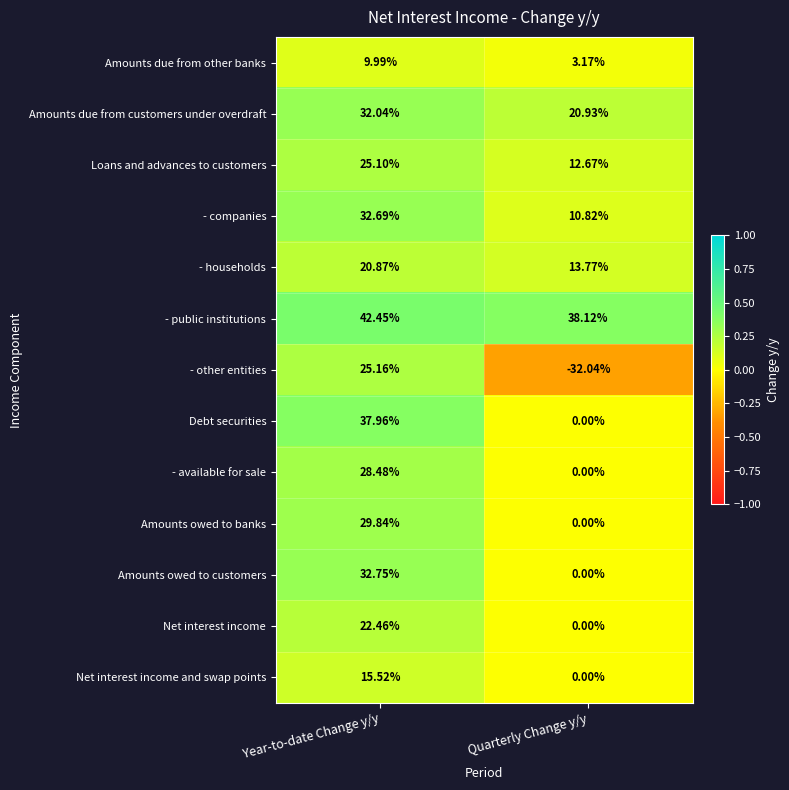

Which label corresponds to the smallest value in the chart?

Quarterly Change y/y